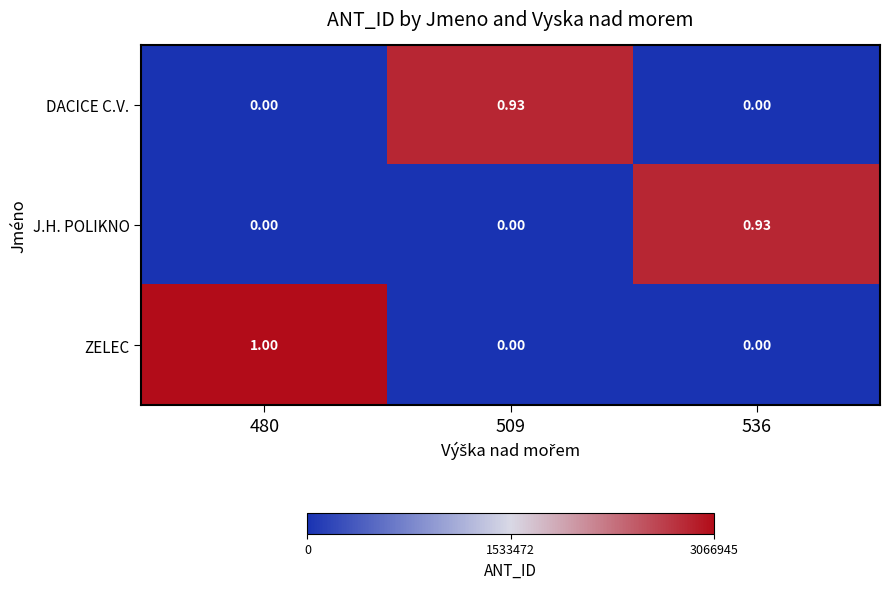

Which series has the widest spread of values?

ZELEC